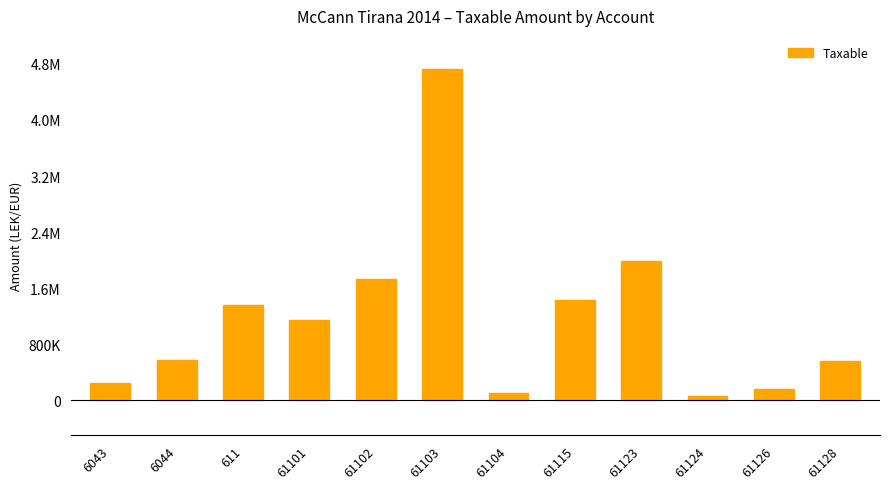

Rank the categories by value from lowest to highest.

61124, 61104, 61126, 6043, 61128, 6044, 61101, 611, 61115, 61102, 61123, 61103